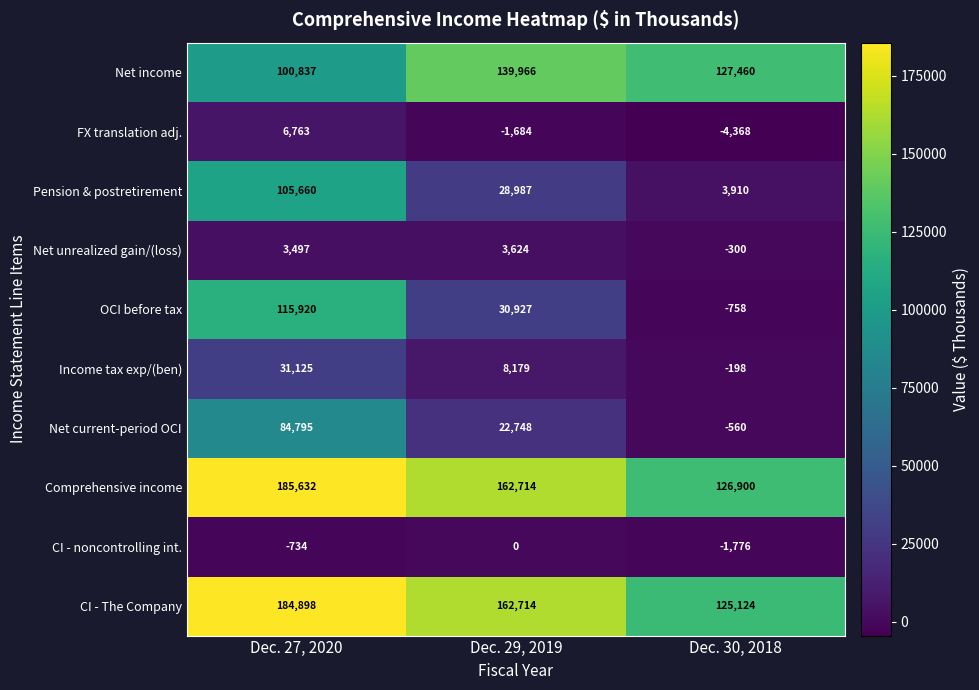

Where is Income tax exp/(ben) nearest to the value 15463?

Dec. 29, 2019